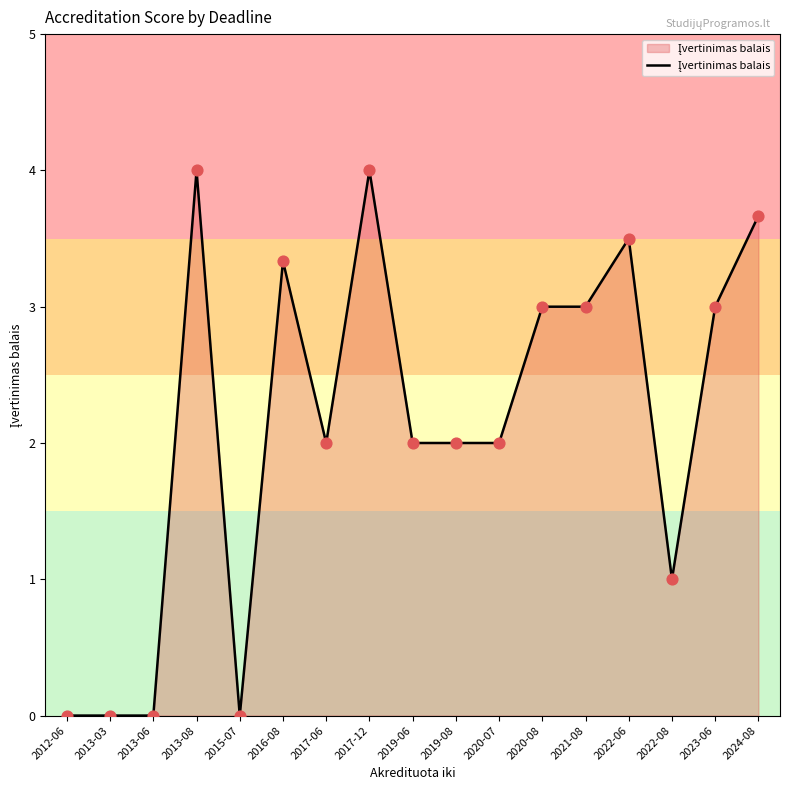

Between 2022-08 and 2017-06, which is larger?

2017-06